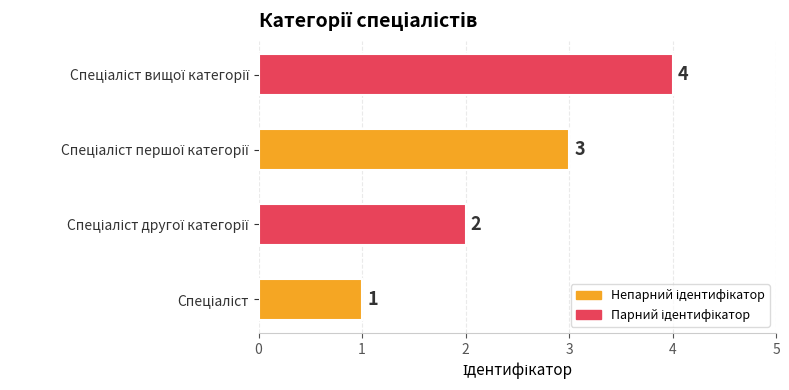

Does the chart contain stacked bars?

No